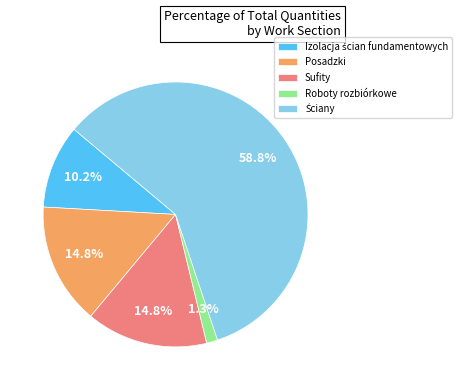

Combined, do Posadzki and Sufity account for over 50%?

No